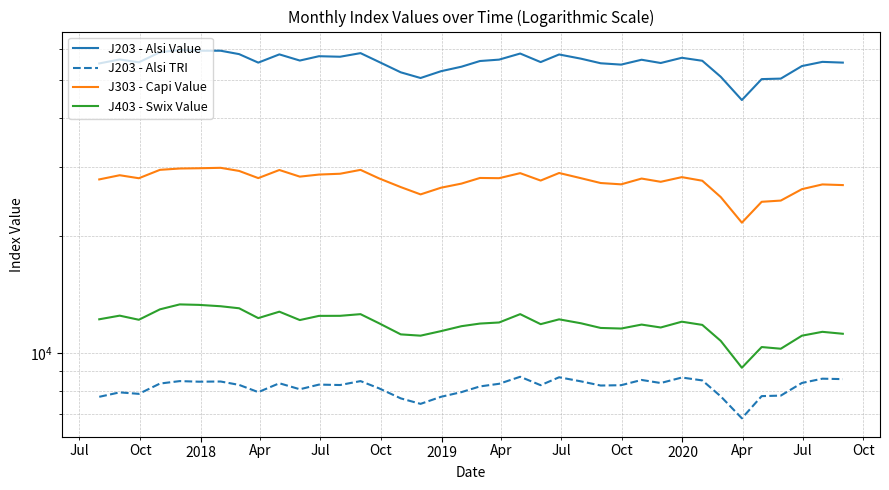

Does the chart have visible grid lines?

Yes